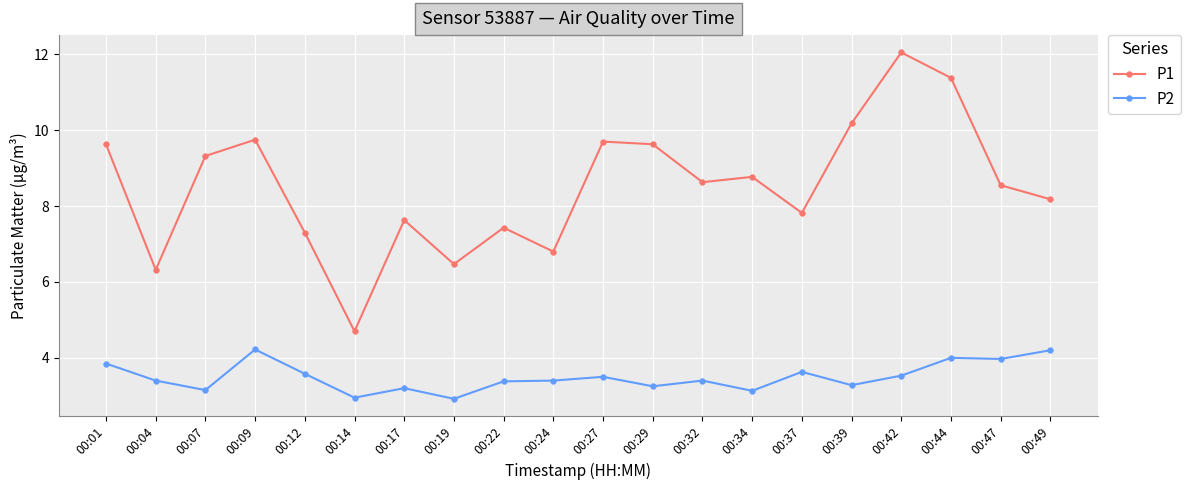

How many interior local valleys does the P1 series have?

6